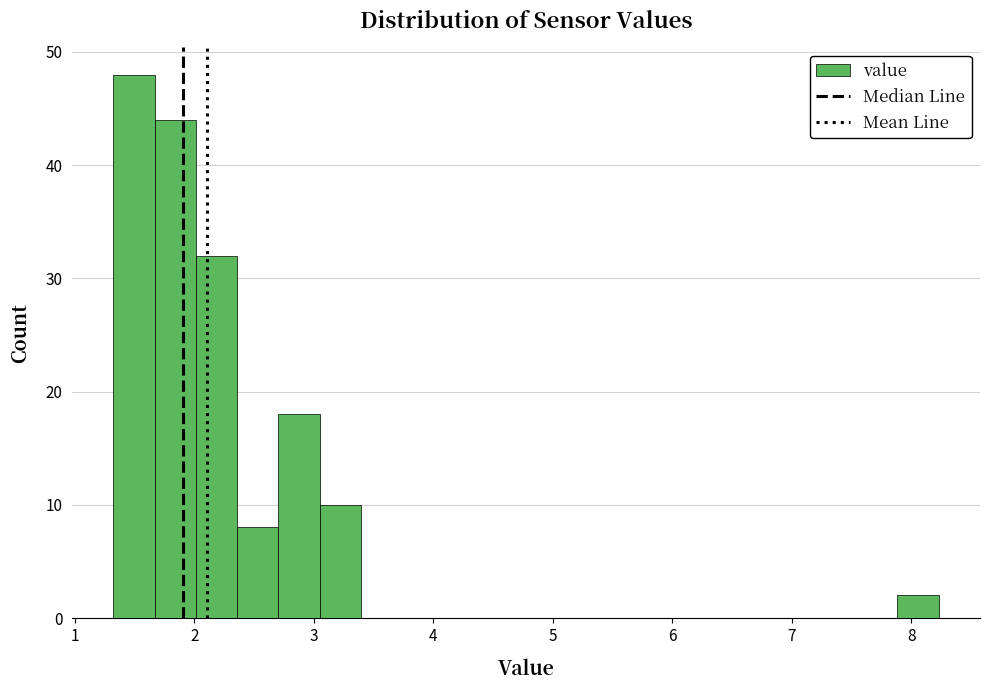

Read against the x-axis, roughly where is the centre of the tallest bar?

1.5